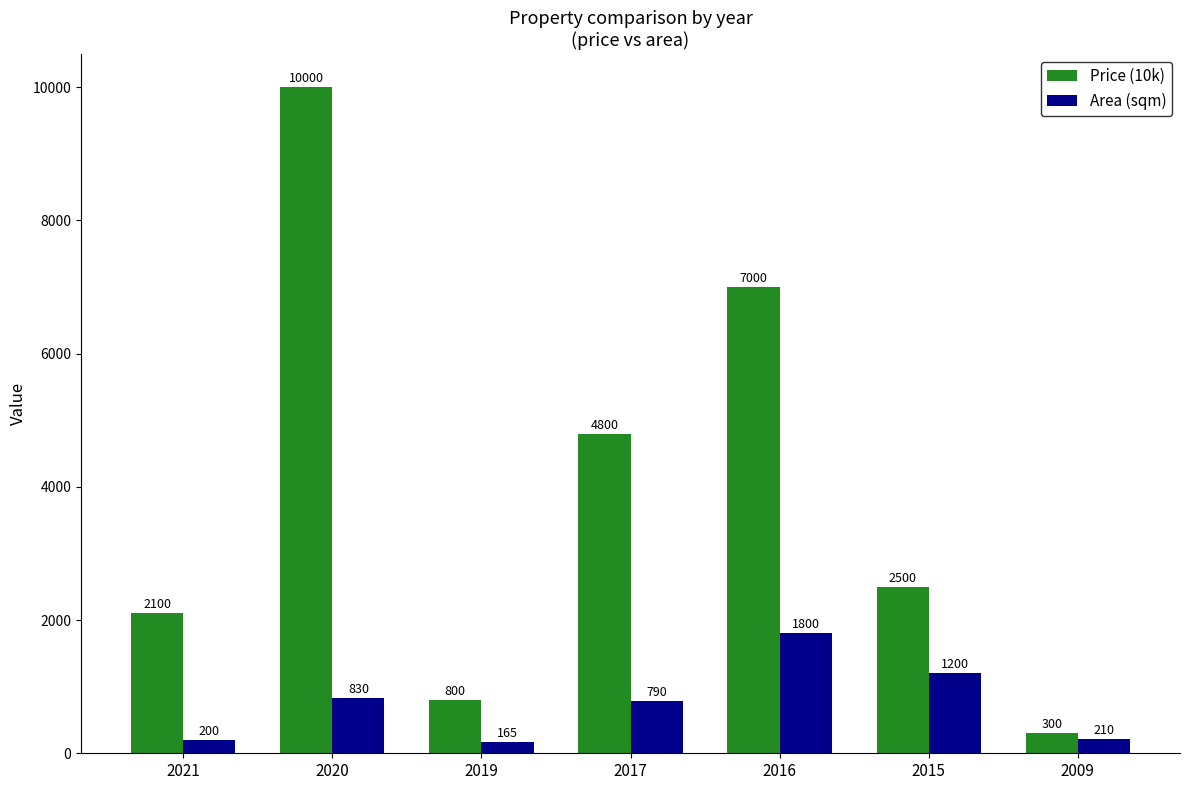

List the series in order of their peak value, lowest first.

Area (sqm), Price (10k)